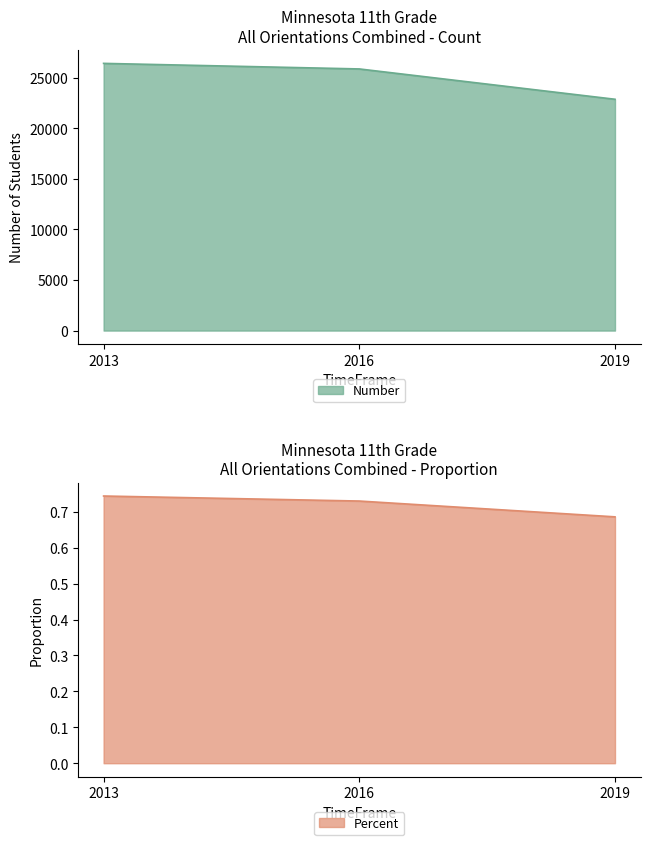

Between 2016 and 2013, which is larger?

2013